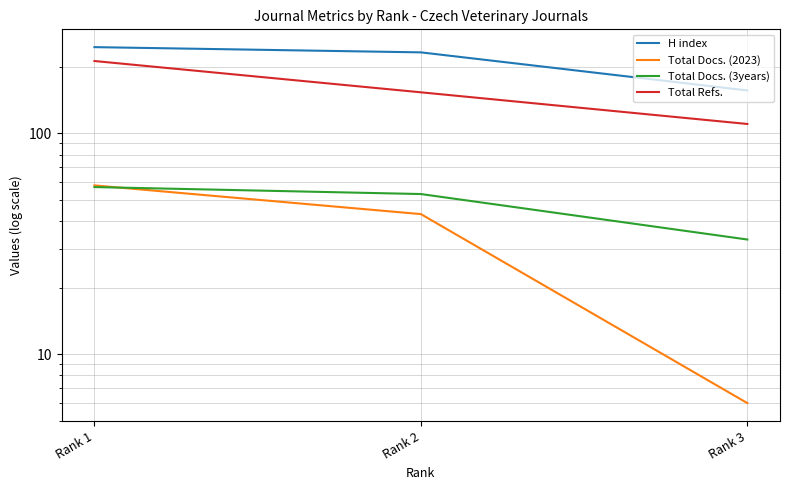

What is the spread (max minus min) of values at Rank 3?

150